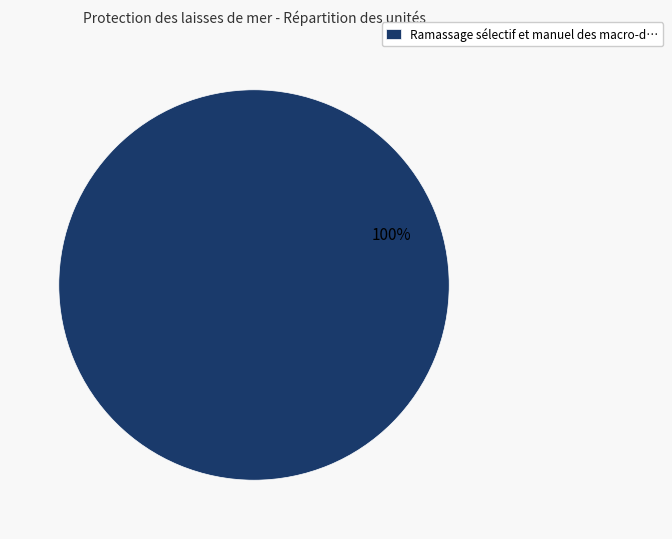

Rank the categories by value from lowest to highest.

Ramassage sélectif et manuel des macro-d…